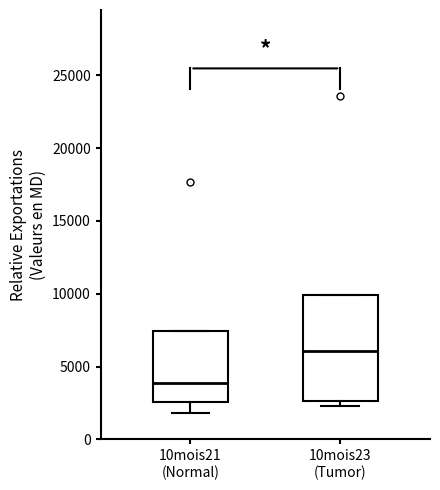

Where does the median line of the box for 10mois21 (Normal) sit on the y-axis? The values are not printed on the chart, so give them approximately, as read against the axis.

4000